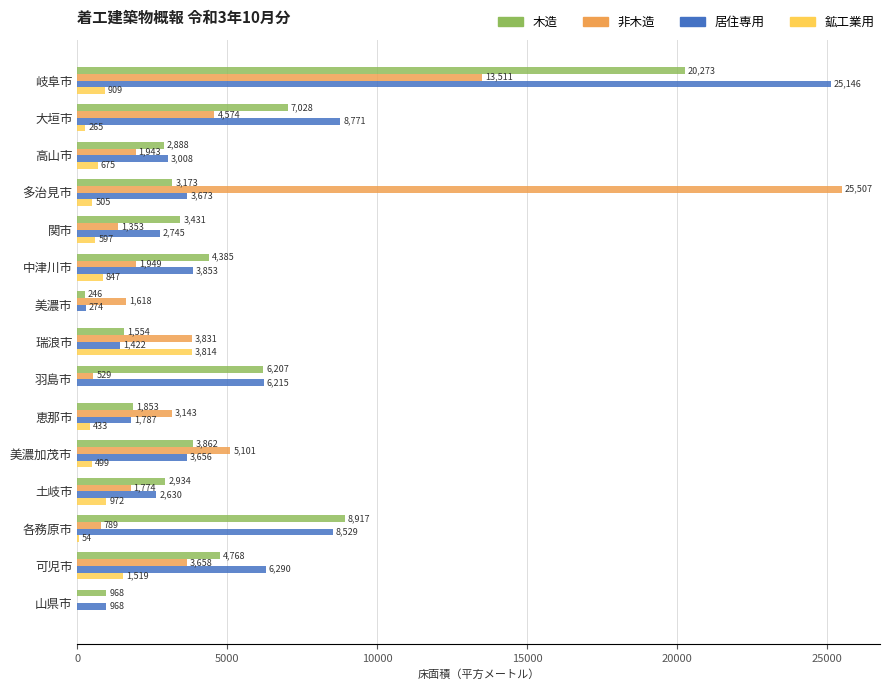

At which category is the sum across all series the highest?

岐阜市